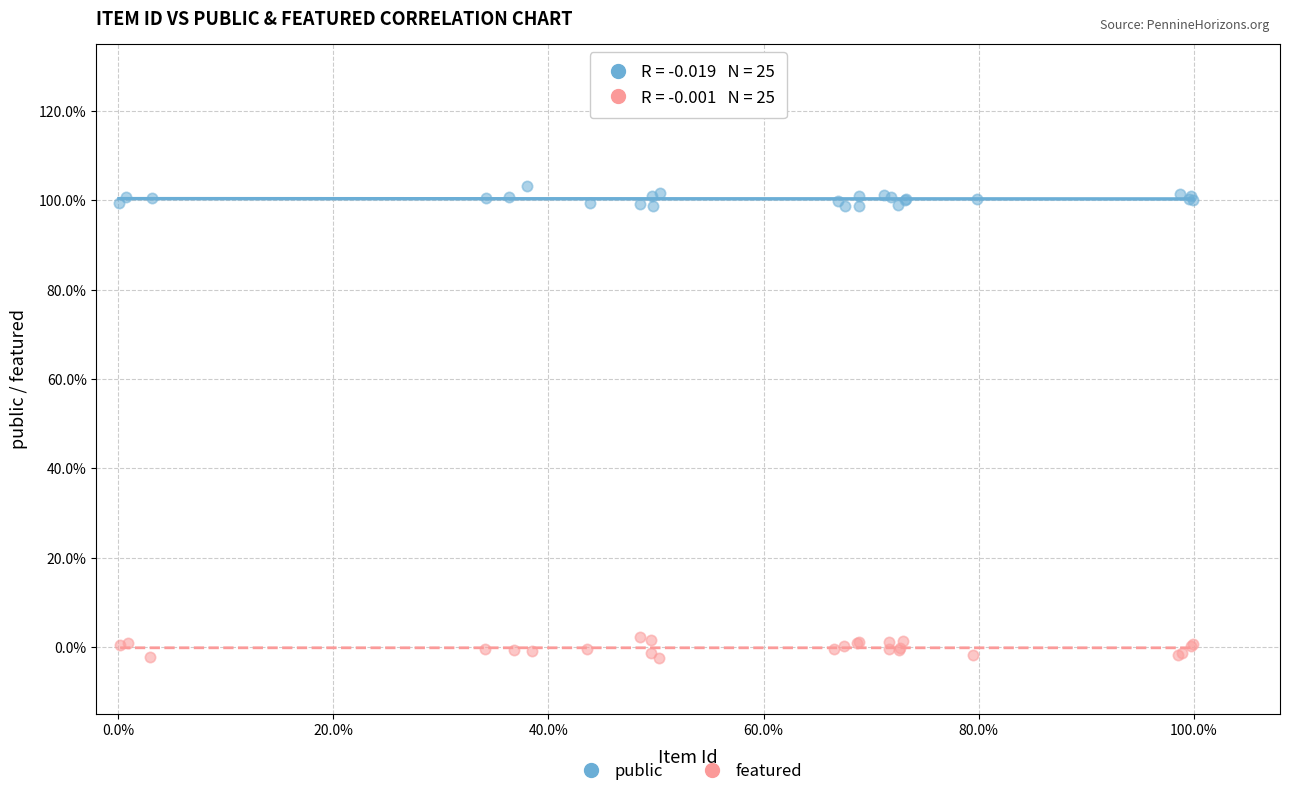

What are all the series names shown in the legend?

public, featured